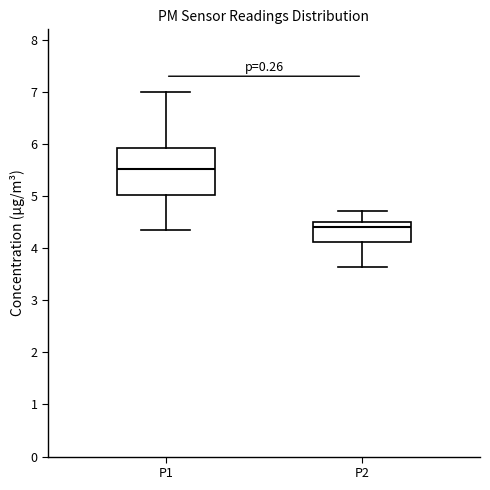

Reading left to right, read every box against the y-axis: the position of its median line, the range the box covers, and the ends of its whiskers. The values are not printed on the chart, so give them approximately, as read against the axis.

P1: median 5.5, box 5.0 to 5.9, whiskers 4.4 to 7.0
P2: median 4.4, box 4.1 to 4.5, whiskers 3.6 to 4.7